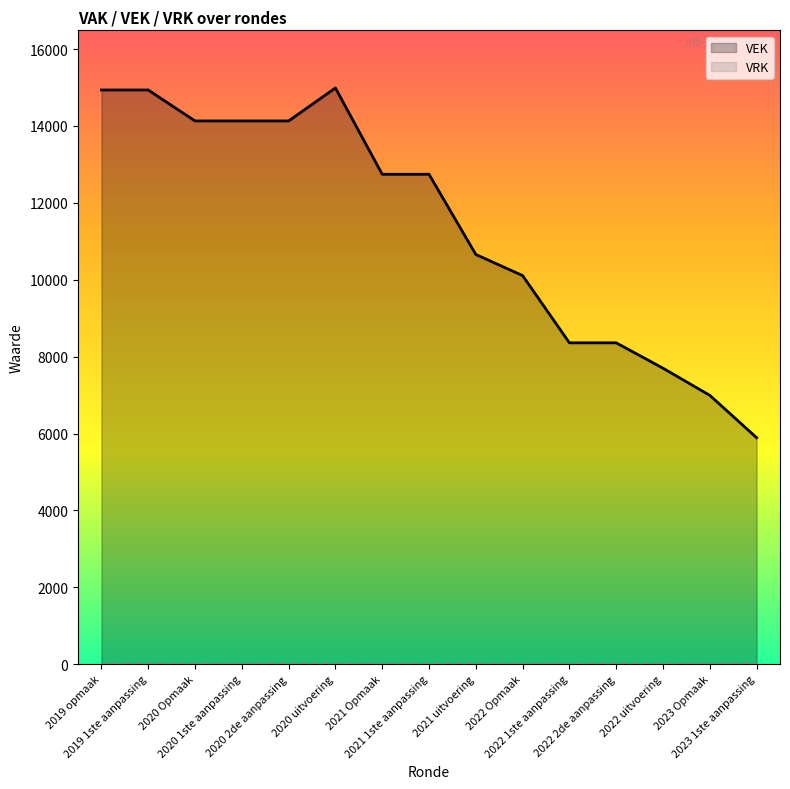

True or false: VEK and VRK cross at least once.

False